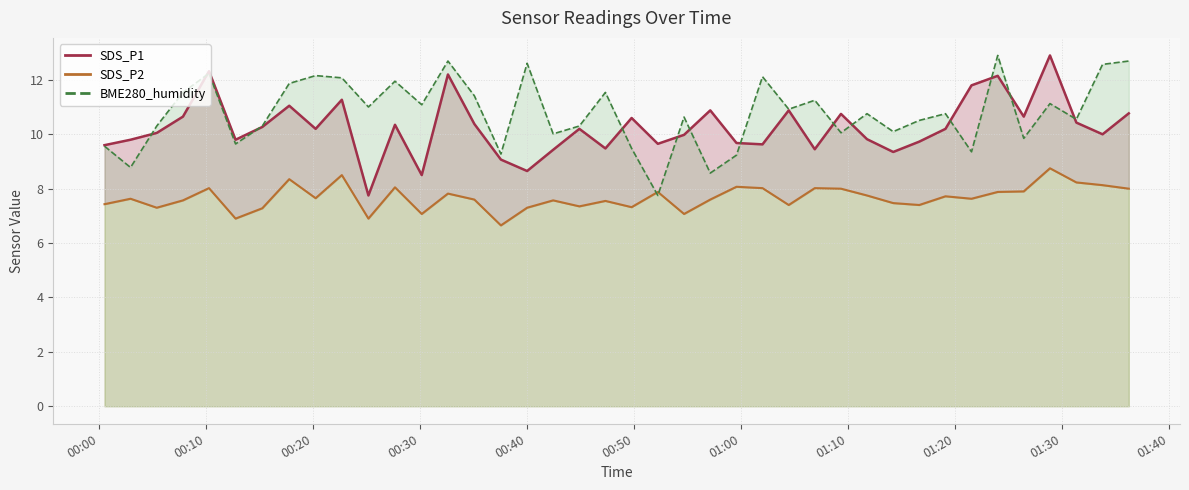

Which series ends up on top after the final intersection of SDS_P1 and BME280_humidity?

BME280_humidity